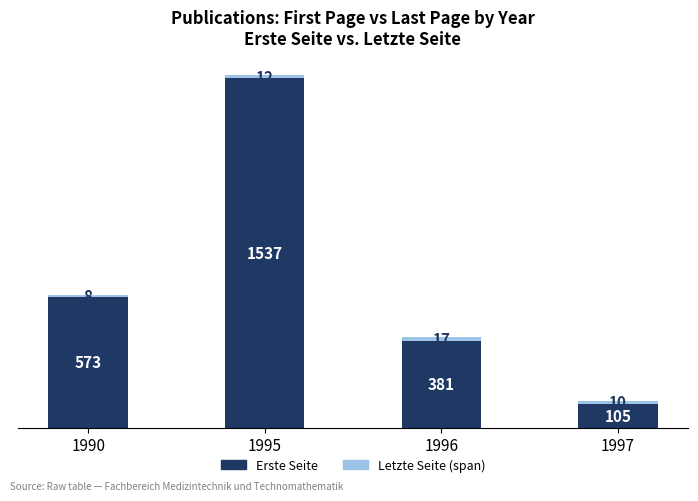

Where is Erste Seite nearest to the value 821?

1990